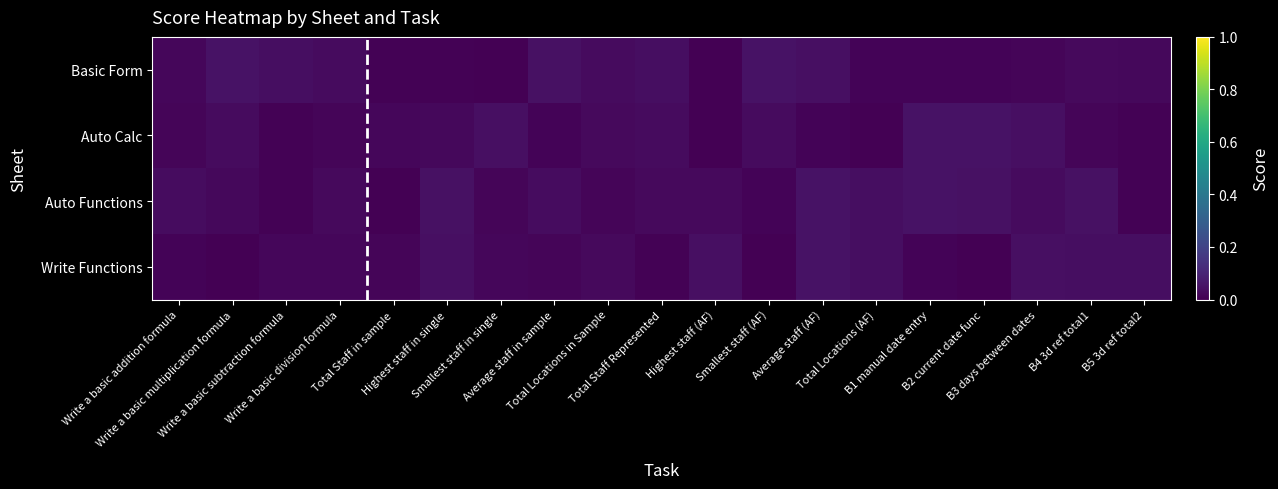

Reading left to right, transcribe all the data shown in this chart.

Basic Form: Write a basic addition formula=0.0	Write a basic multiplication formula=0.0	Write a basic subtraction formula=0.0	Write a basic division formula=0.0	Total Staff in sample=0.0	Highest staff in single=0.0	Smallest staff in single=0.0	Average staff in sample=0.0	Total Locations in Sample=0.0	Total Staff Represented=0.0	Highest staff (AF)=0.0	Smallest staff (AF)=0.0	Average staff (AF)=0.0	Total Locations (AF)=0.0	B1 manual date entry=0.0	B2 current date func=0.0	B3 days between dates=0.0	B4 3d ref total1=0.0	B5 3d ref total2=0.0
Auto Calc: Write a basic addition formula=0.0	Write a basic multiplication formula=0.0	Write a basic subtraction formula=0.0	Write a basic division formula=0.0	Total Staff in sample=0.0	Highest staff in single=0.0	Smallest staff in single=0.0	Average staff in sample=0.0	Total Locations in Sample=0.0	Total Staff Represented=0.0	Highest staff (AF)=0.0	Smallest staff (AF)=0.0	Average staff (AF)=0.0	Total Locations (AF)=0.0	B1 manual date entry=0.0	B2 current date func=0.0	B3 days between dates=0.0	B4 3d ref total1=0.0	B5 3d ref total2=0.0
Auto Functions: Write a basic addition formula=0.0	Write a basic multiplication formula=0.0	Write a basic subtraction formula=0.0	Write a basic division formula=0.0	Total Staff in sample=0.0	Highest staff in single=0.0	Smallest staff in single=0.0	Average staff in sample=0.0	Total Locations in Sample=0.0	Total Staff Represented=0.0	Highest staff (AF)=0.0	Smallest staff (AF)=0.0	Average staff (AF)=0.0	Total Locations (AF)=0.0	B1 manual date entry=0.0	B2 current date func=0.0	B3 days between dates=0.0	B4 3d ref total1=0.0	B5 3d ref total2=0.0
Write Functions: Write a basic addition formula=0.0	Write a basic multiplication formula=0.0	Write a basic subtraction formula=0.0	Write a basic division formula=0.0	Total Staff in sample=0.0	Highest staff in single=0.0	Smallest staff in single=0.0	Average staff in sample=0.0	Total Locations in Sample=0.0	Total Staff Represented=0.0	Highest staff (AF)=0.0	Smallest staff (AF)=0.0	Average staff (AF)=0.0	Total Locations (AF)=0.0	B1 manual date entry=0.0	B2 current date func=0.0	B3 days between dates=0.0	B4 3d ref total1=0.0	B5 3d ref total2=0.0